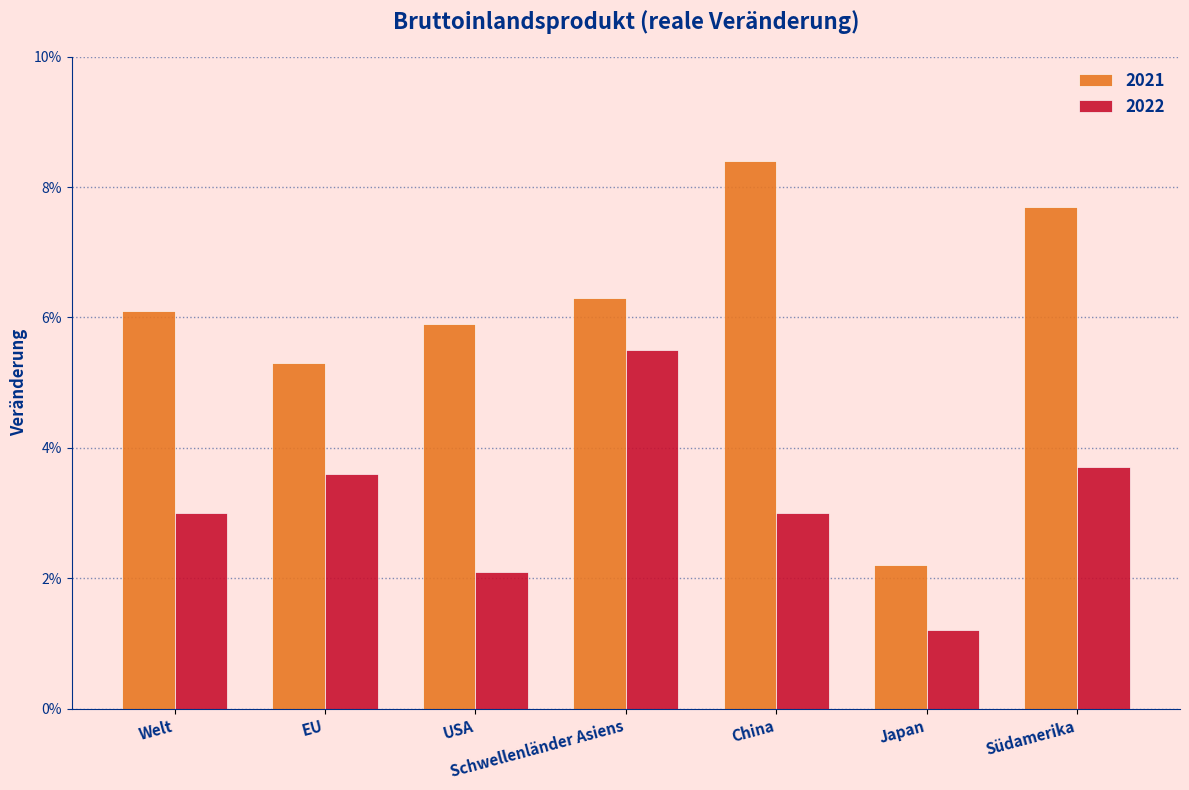

List the series in order of their peak value, lowest first.

2022, 2021